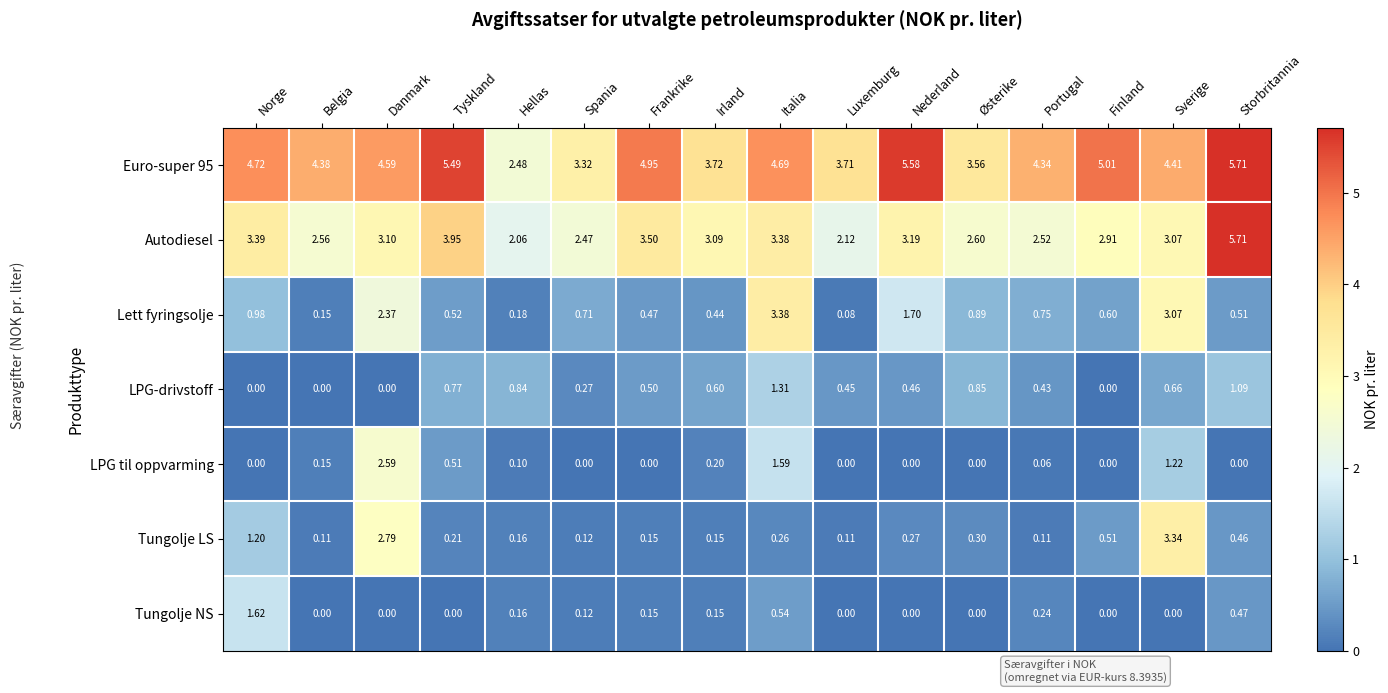

At how many categories does at least one series exceed 3?

15